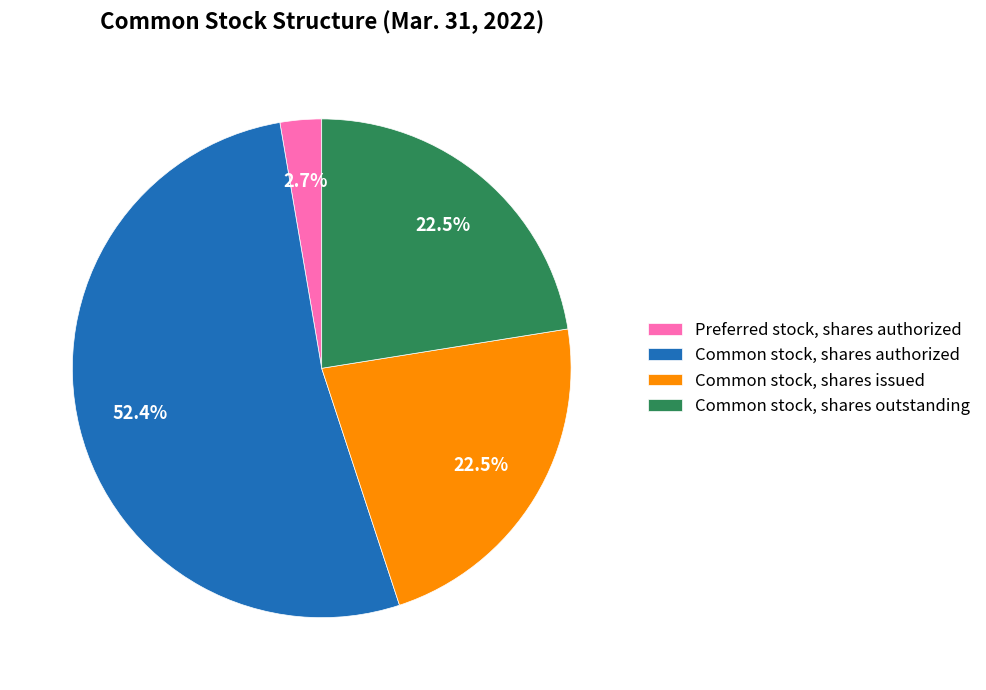

To the nearest percent, what portion does Common stock, shares authorized represent?

52%